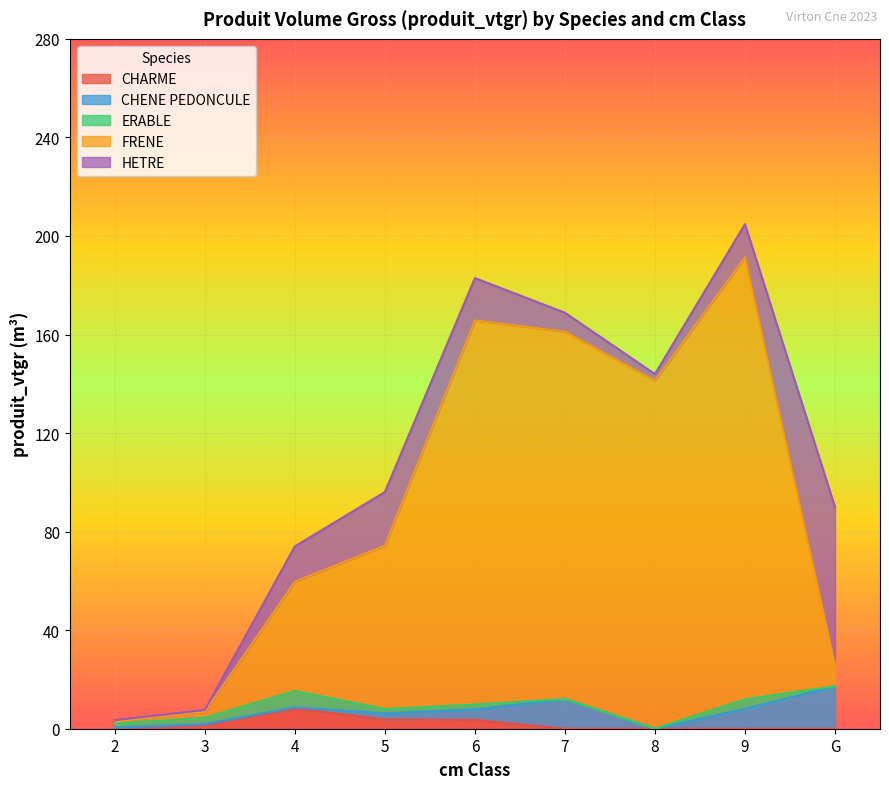

Which has a higher value, 3 or 8?

3